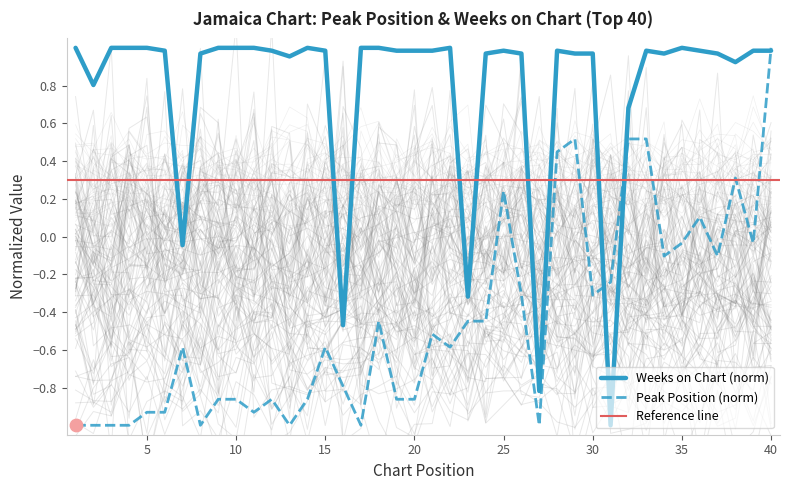

Is the value of Weeks on Chart at 33 greater than the value of Peak Position at 6?

Yes